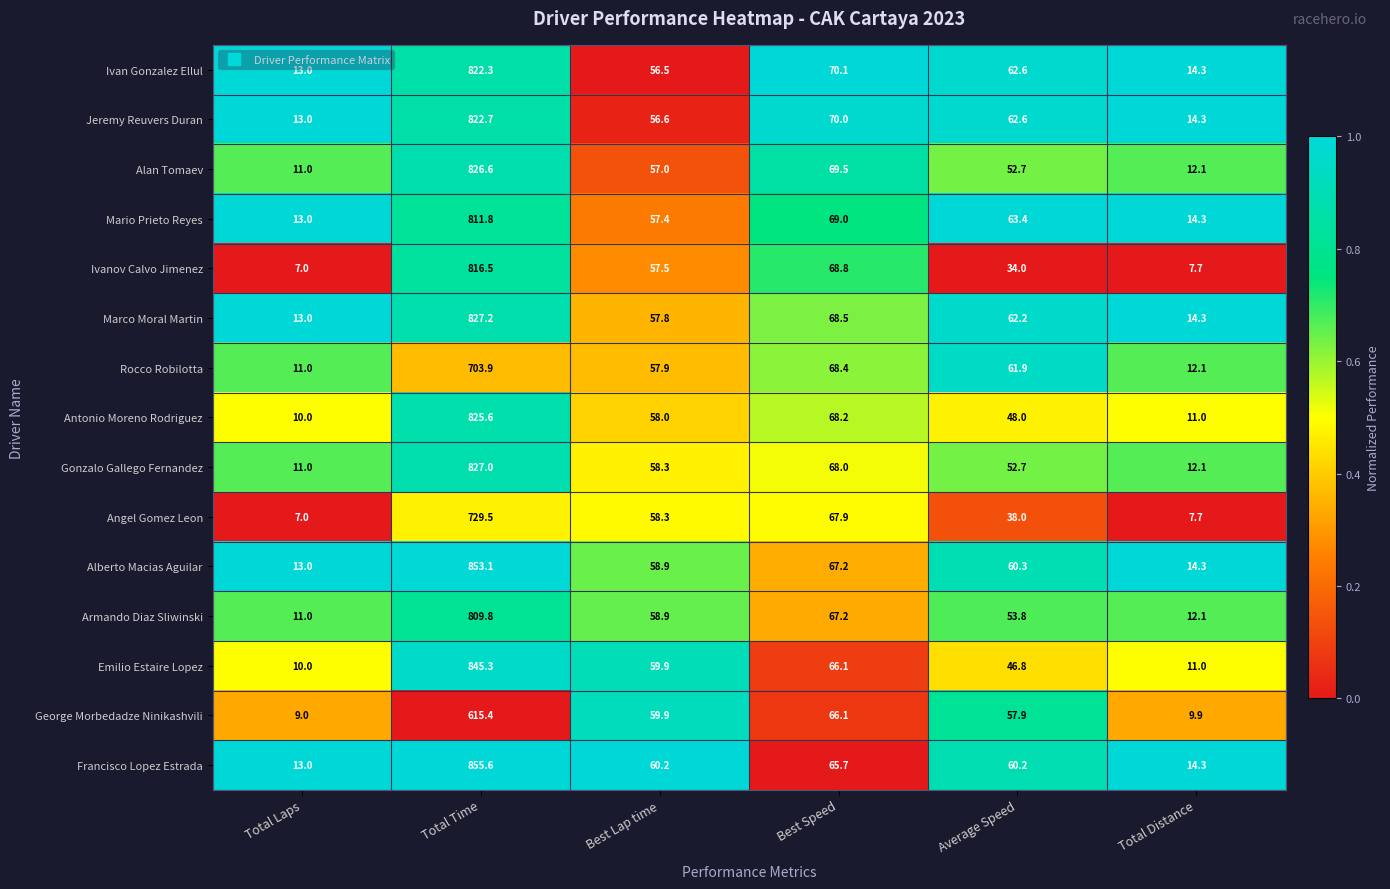

What is the difference between the highest and lowest values at Total Time?

240.2